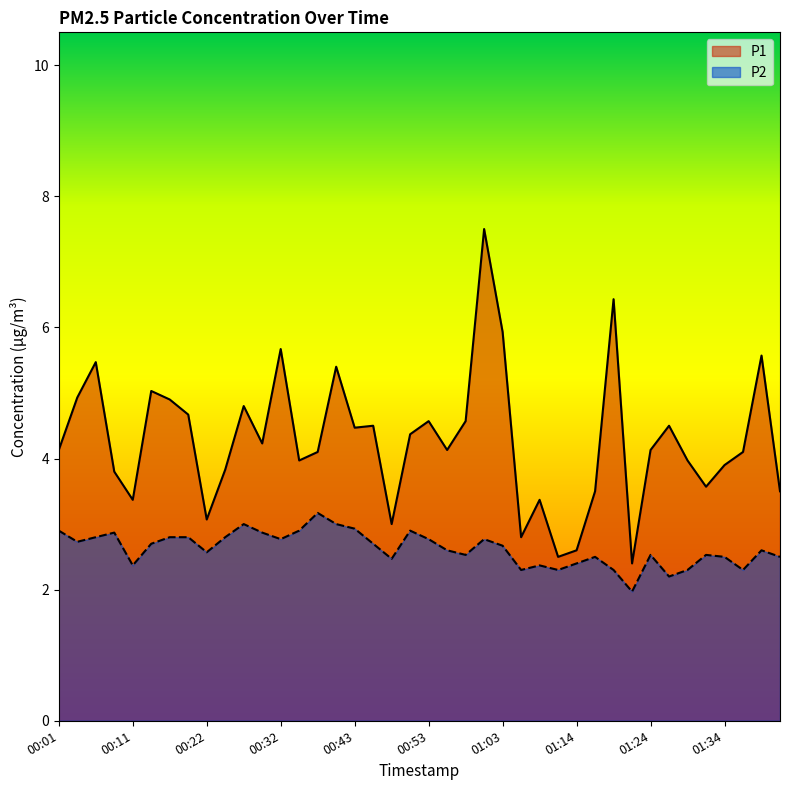

At which label does P1 first exceed 4?

00:01